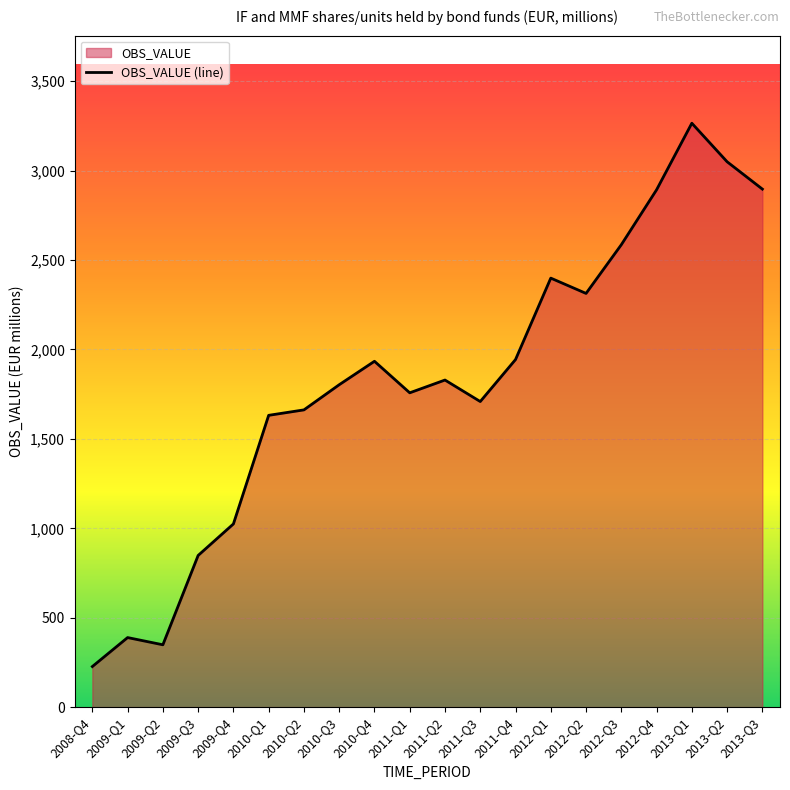

Is it true that the value at 2011-Q4 is 1943.7?

True